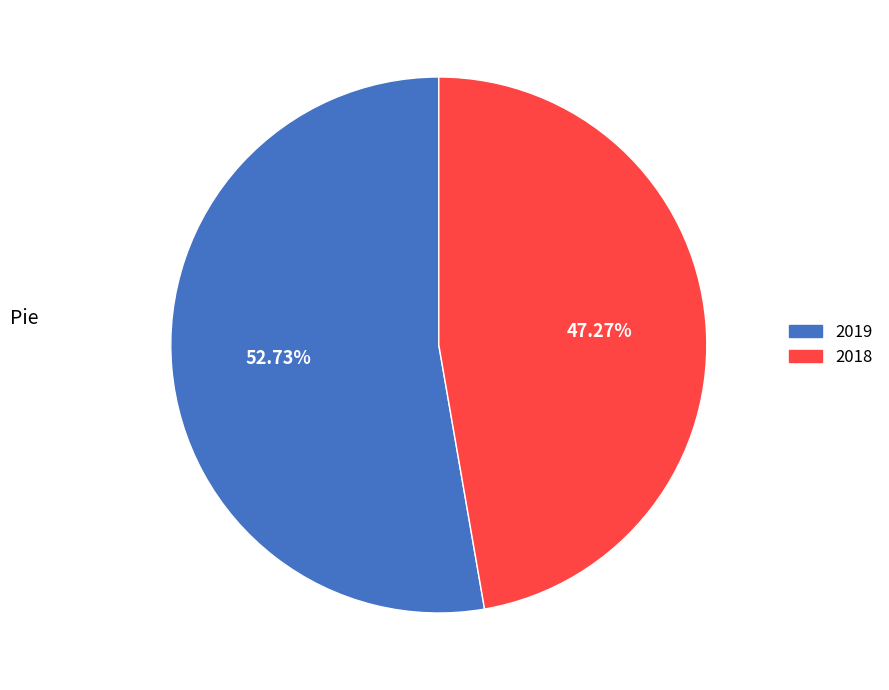

Which category has the smallest portion of the pie?

2018